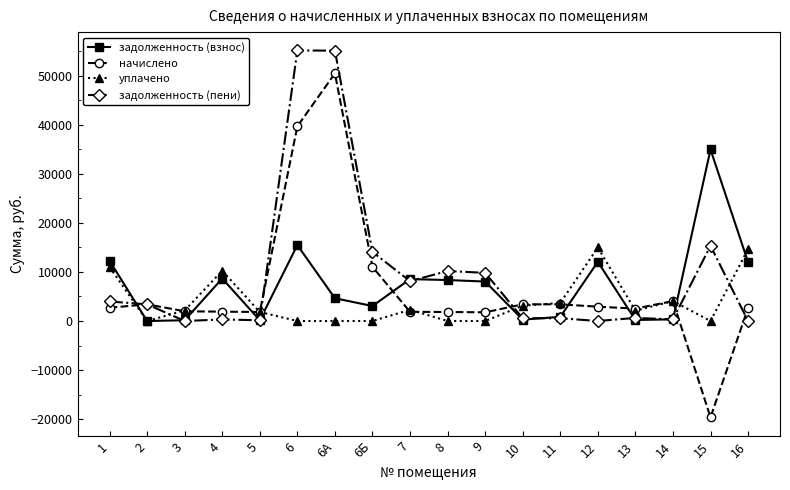

True or false: начислено and задолженность (взнос) intersect in this chart.

True